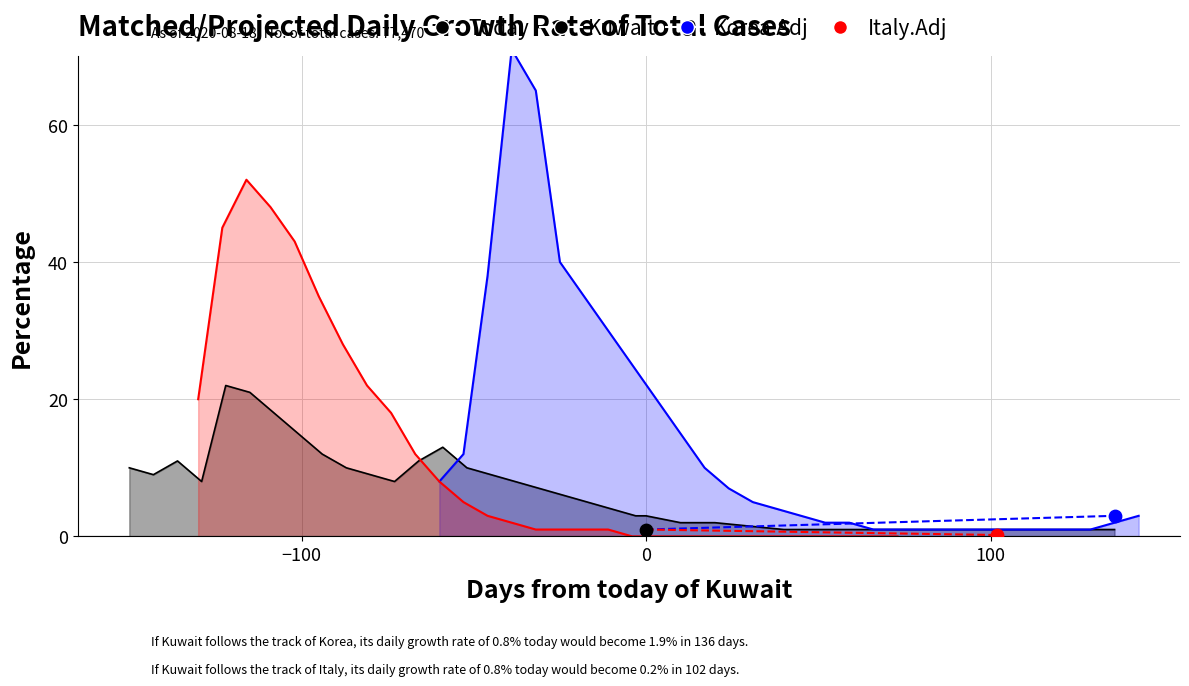

Which series contains the lowest Y value?

Italy.Adj